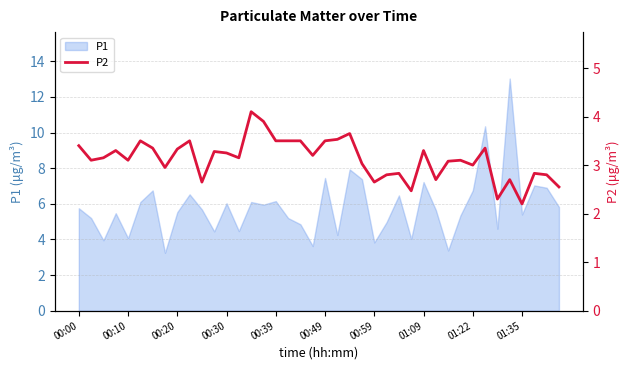

True or false: P1 has a value of 3.8 at 00:59.

True